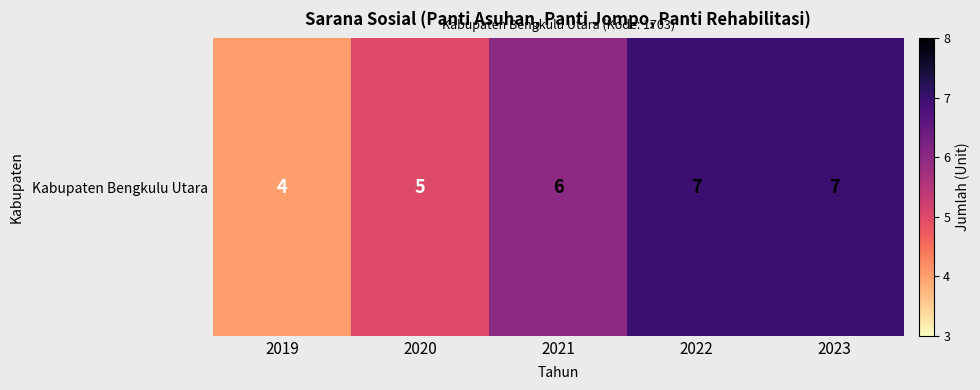

What is the difference between the values at 2021 and 2023?

1